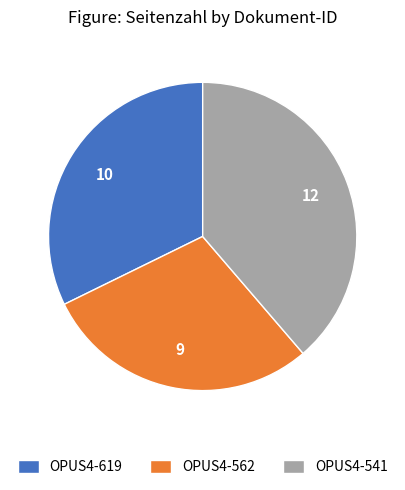

Does any single category account for the majority?

No